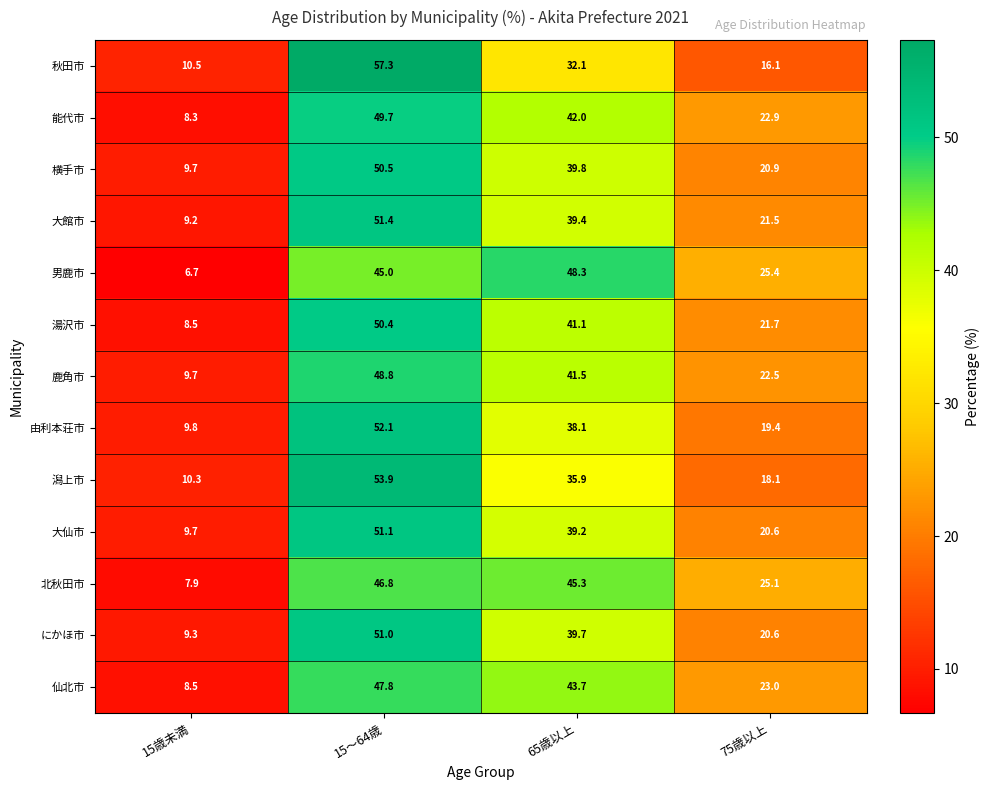

What is the maximum value shown in the chart?

57.3